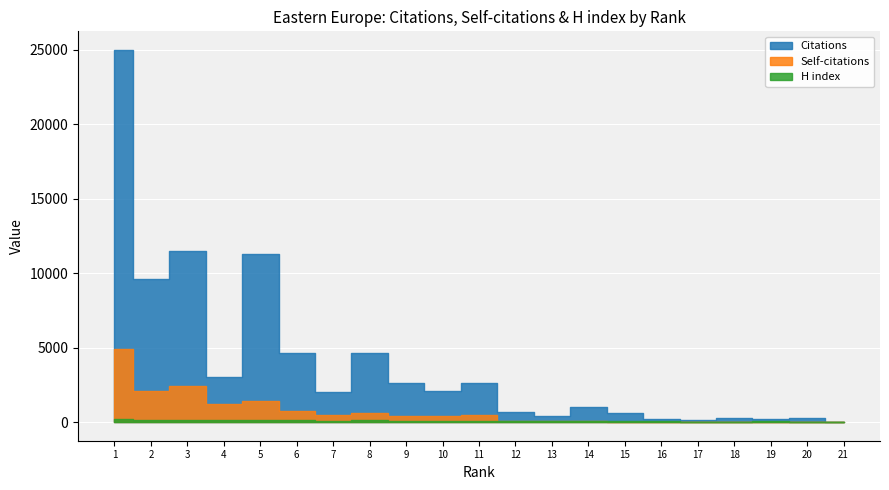

List the labels in order of Self-citations value, smallest first.

21, 18, 20, 17, 19, 16, 15, 13, 14, 12, 9, 10, 11, 7, 8, 6, 4, 5, 2, 3, 1